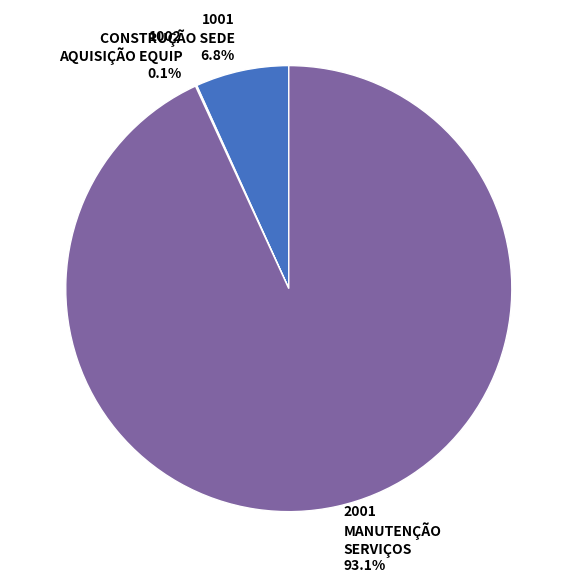

Between 2001 MANUTENÇÃO SERVIÇOS and 1001 CONSTRUÇÃO SEDE, which is larger?

2001 MANUTENÇÃO SERVIÇOS